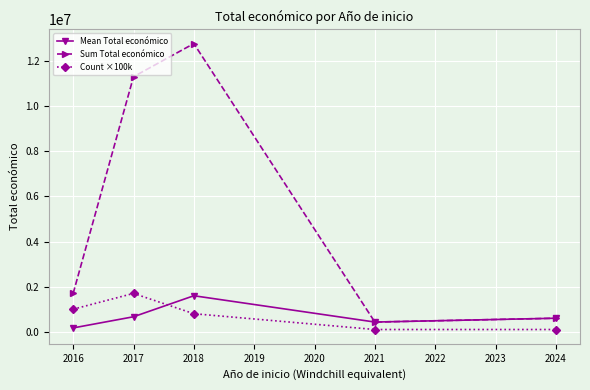

At which label does Count ×100k first exceed 800000?

2016